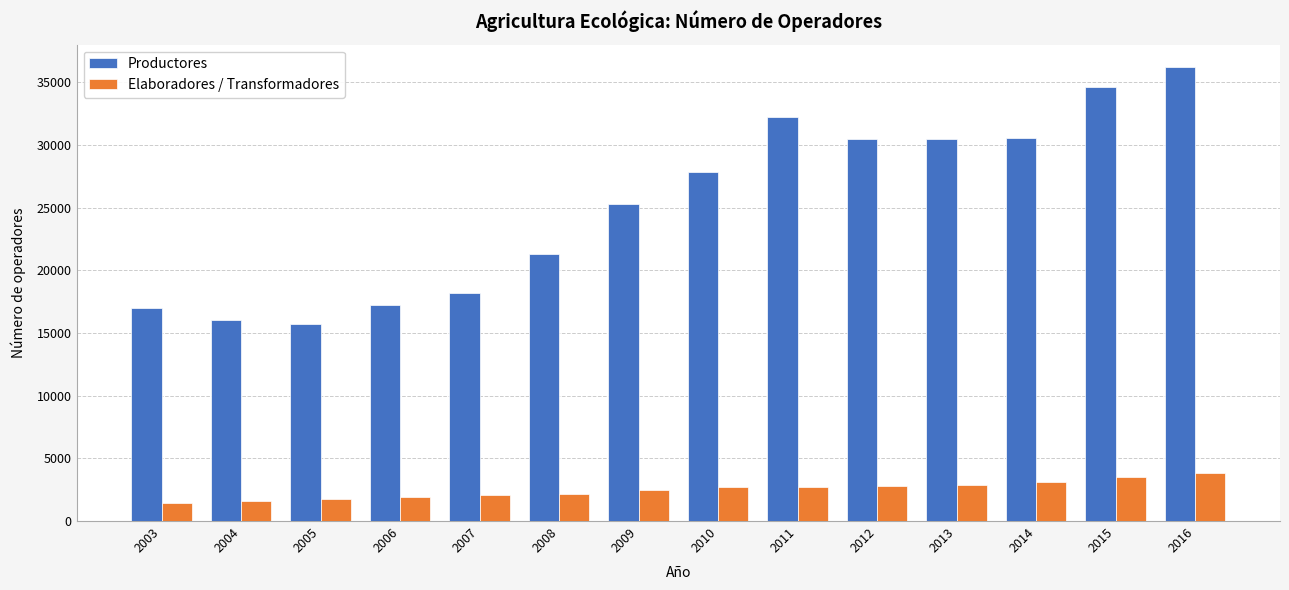

What is the approximate value of Elaboradores / Transformadores at 2005, to the nearest 100?

1800